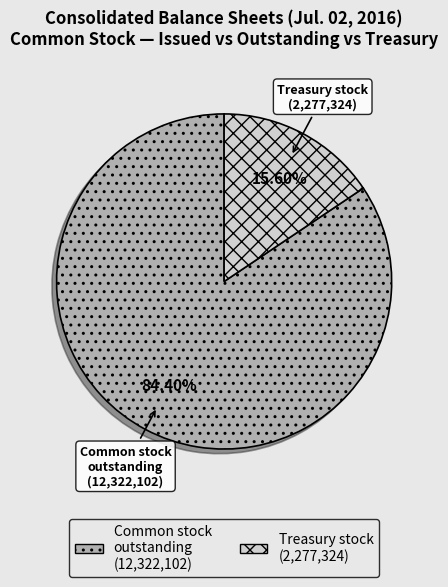

Does any single category account for the majority?

Yes